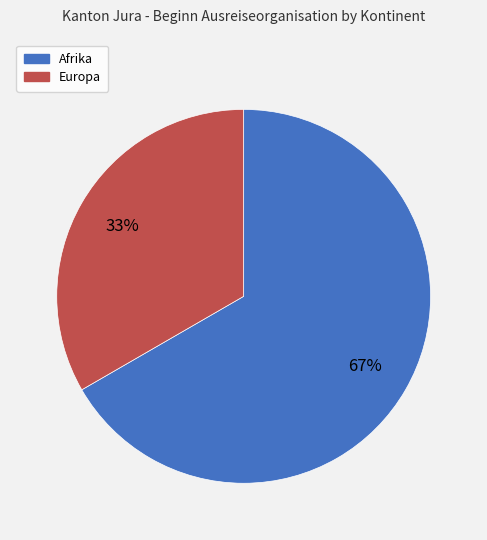

Is there a majority slice in this chart?

Yes